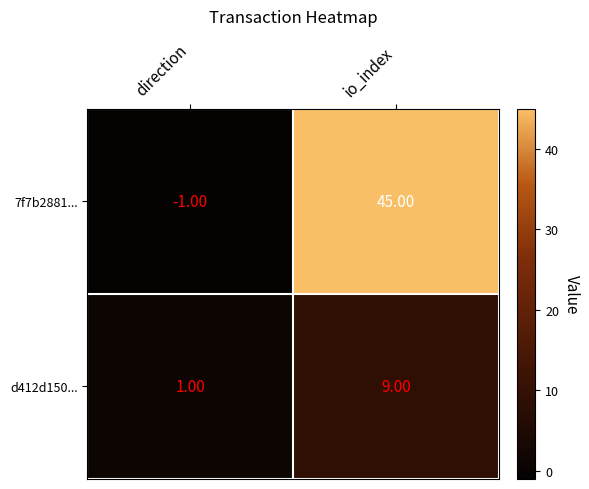

Rank the series by their average value, from highest to lowest.

7f7b2881..., d412d150...